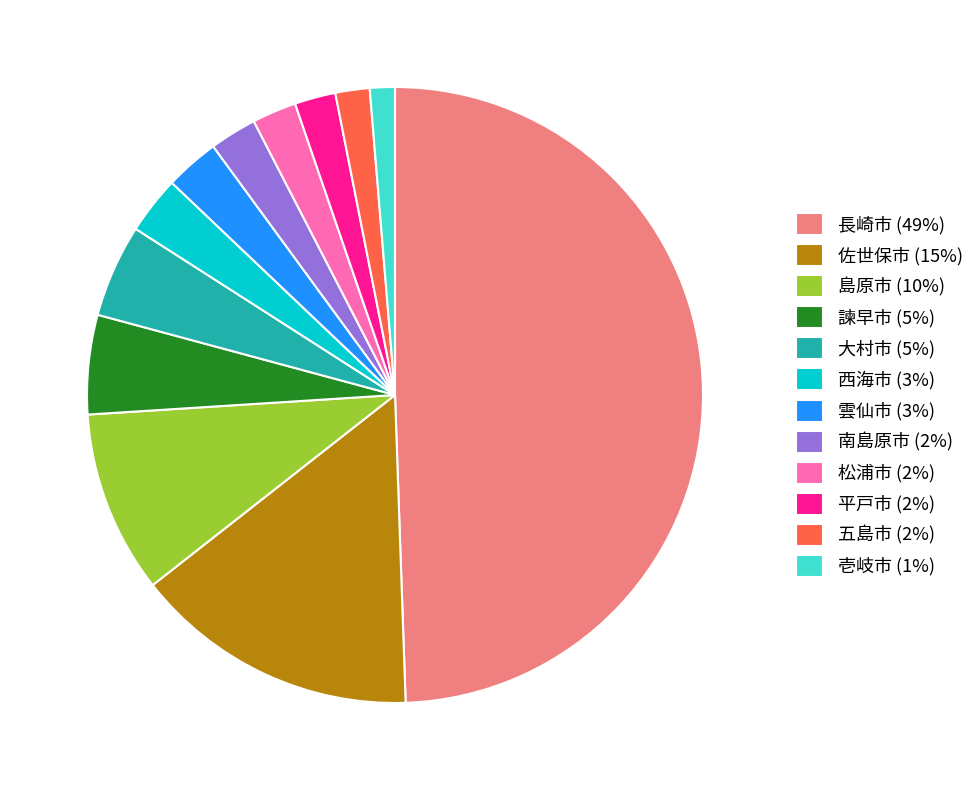

How many segments does this pie chart have?

12